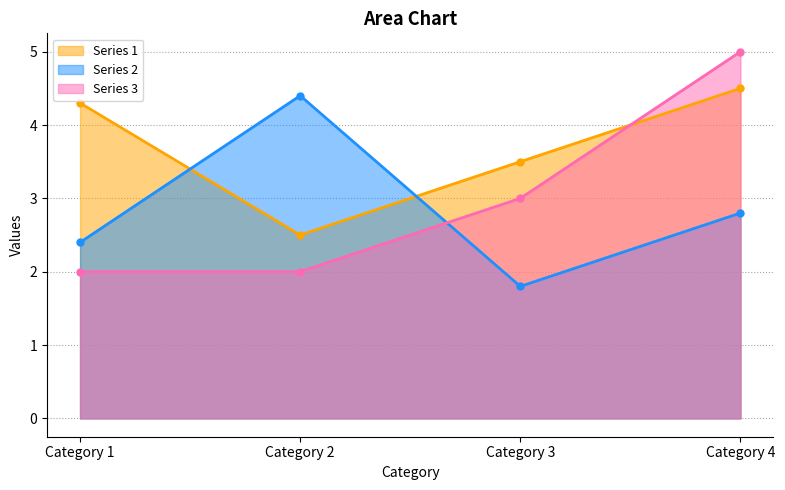

What is the total value across all series at Category 4?

12.3